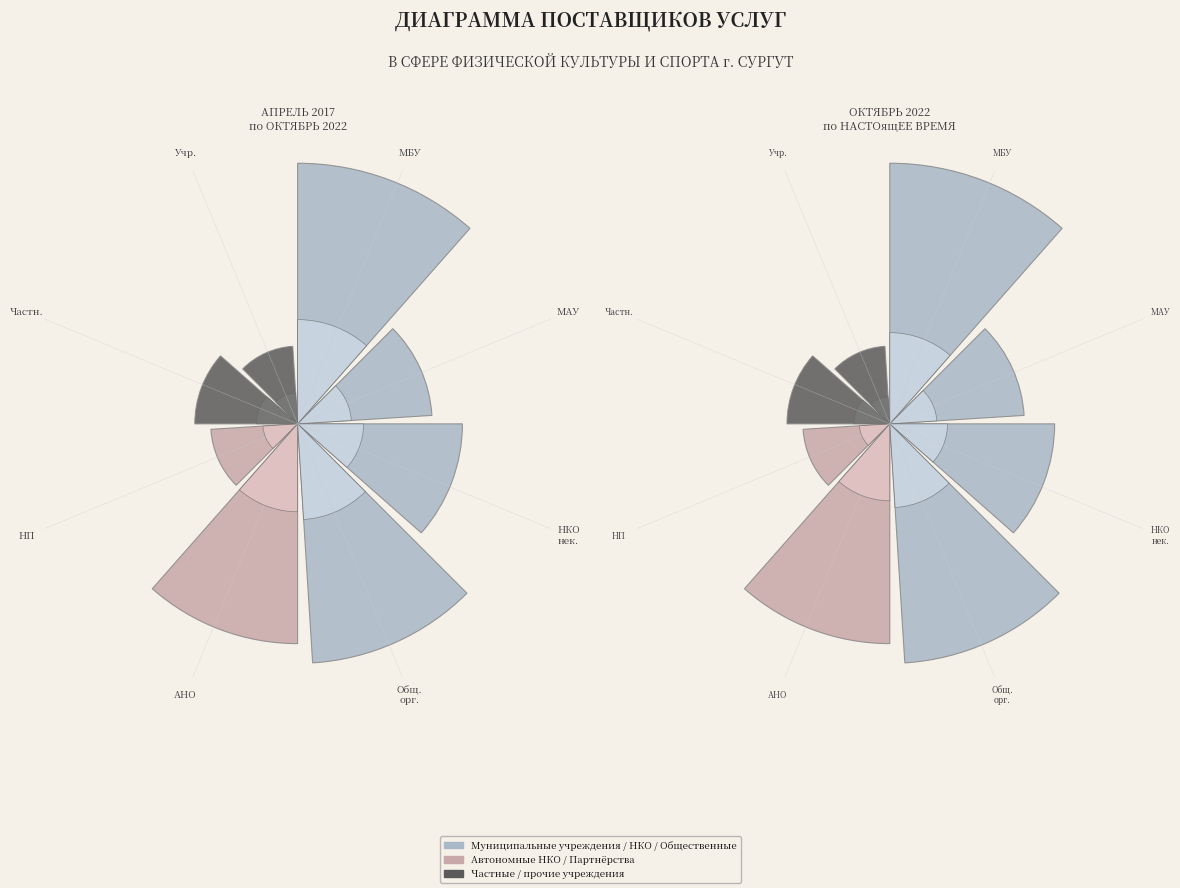

Does Частн. represent more than half of the total?

No